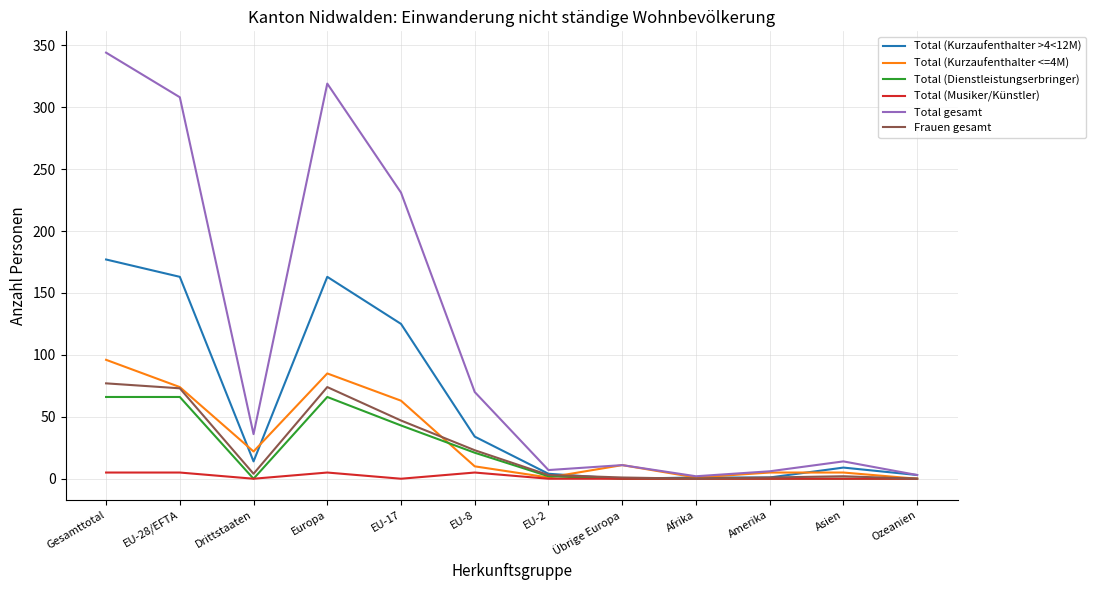

The Total (Kurzaufenthalter >4<12M) series shows 14 at Drittstaaten. True or false?

True